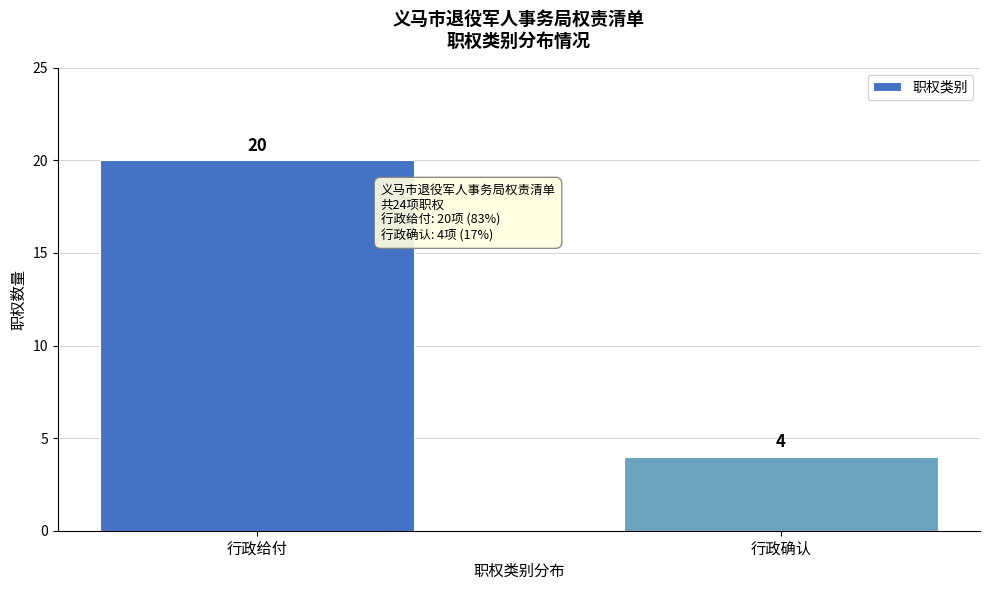

Reading right to left, list all the values displayed in this chart.

行政确认=4	行政给付=20